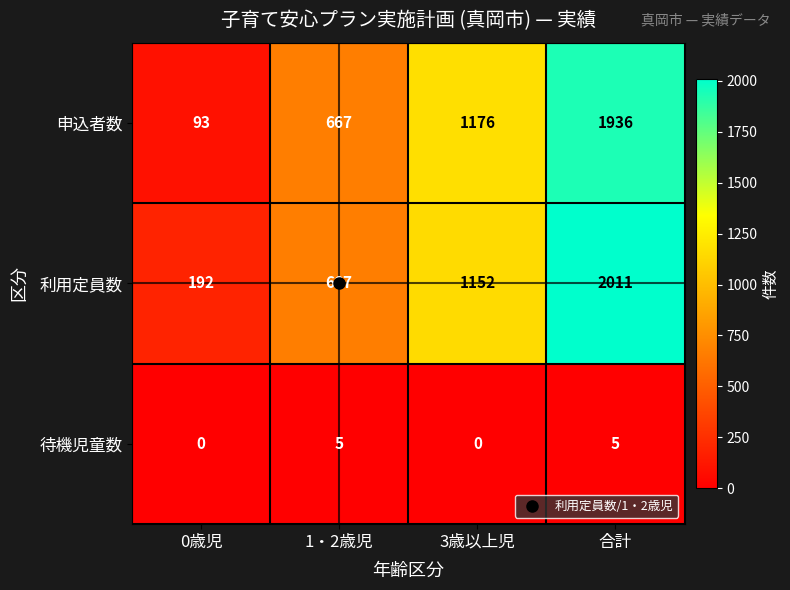

Between 3歳以上児 and 合計, which series saw the biggest shift?

利用定員数